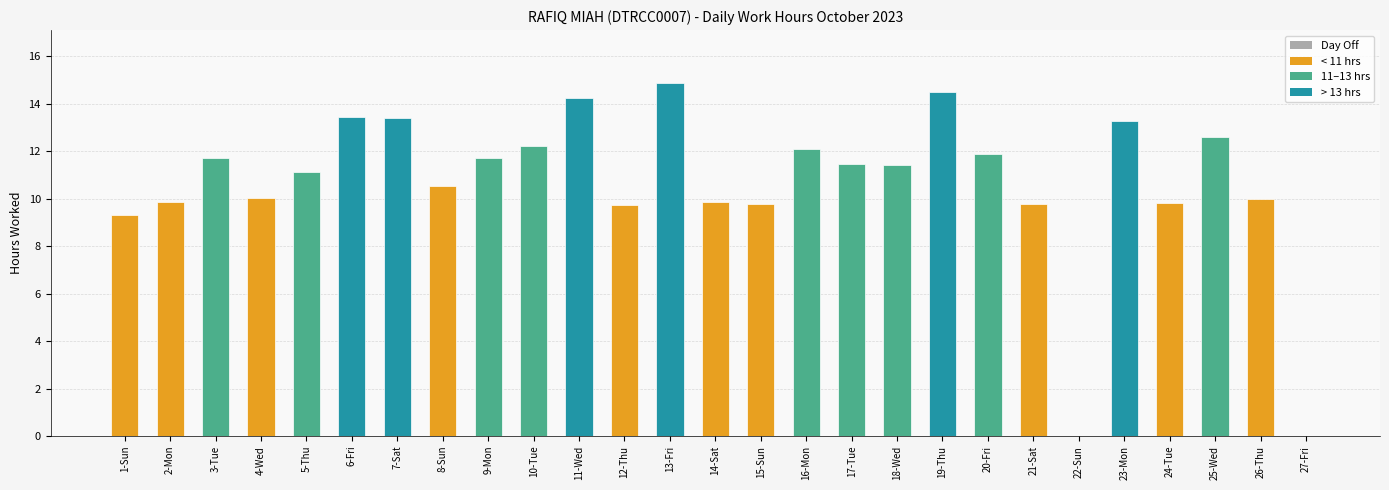

Which category has the highest value across all series?

13-Fri